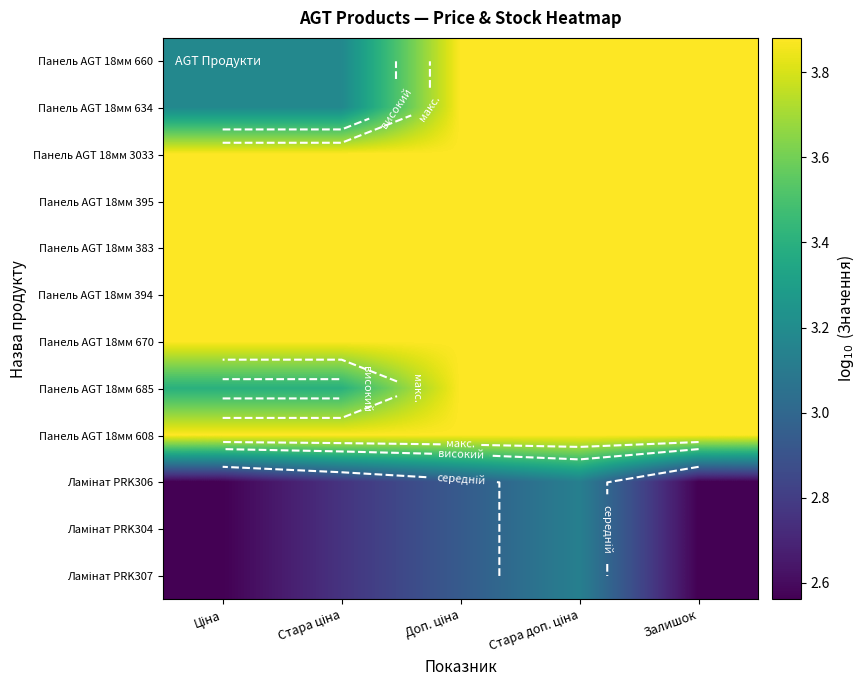

Which series has the largest total across all categories?

Панель AGT 18мм 3033